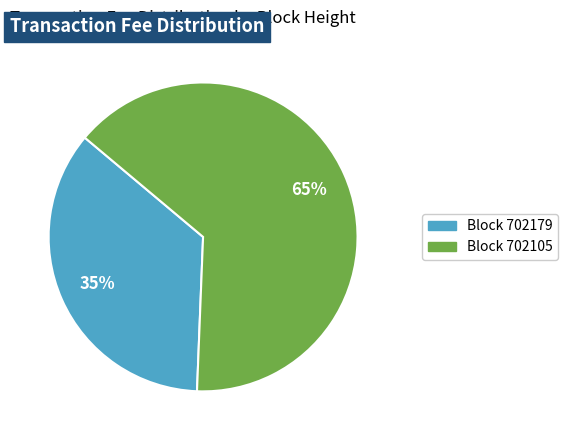

To the nearest percent, what is the average slice percentage?

50%